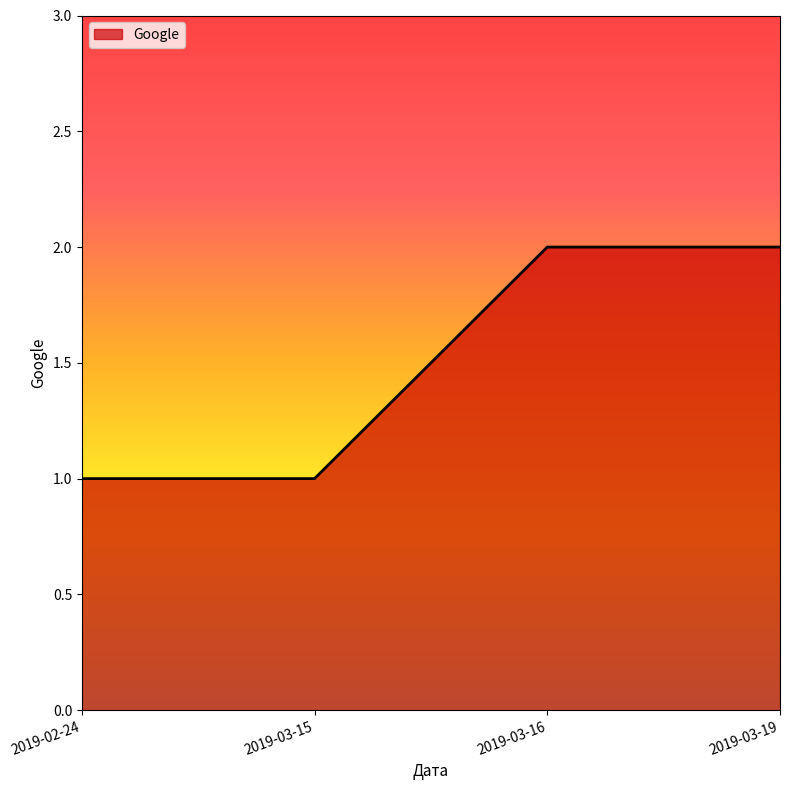

What position from the left is 2019-03-15?

2